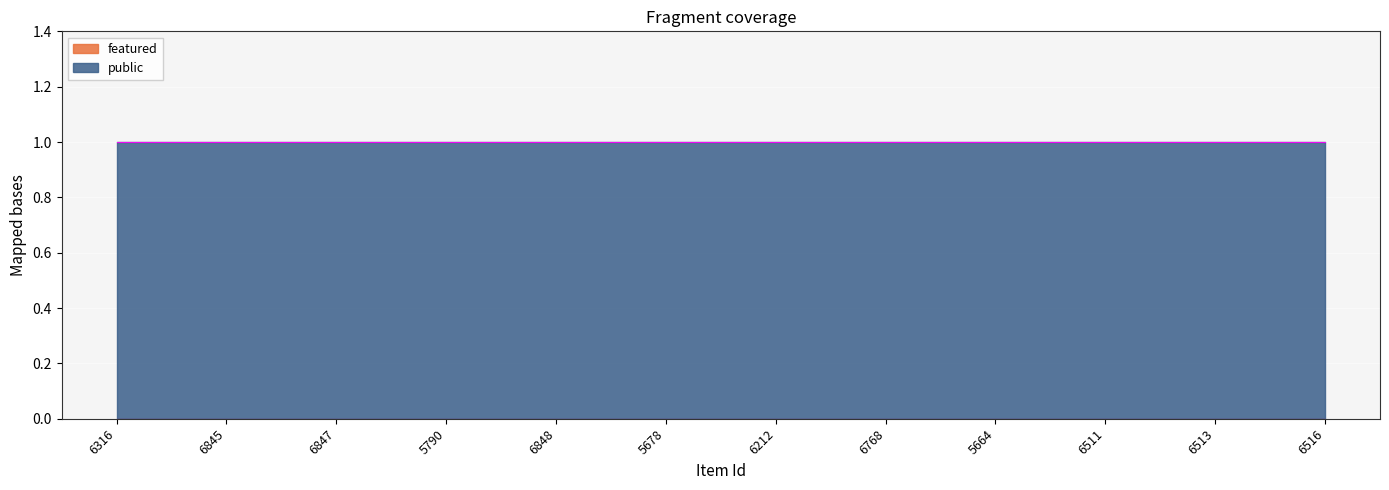

At which label does public reach its minimum?

6316